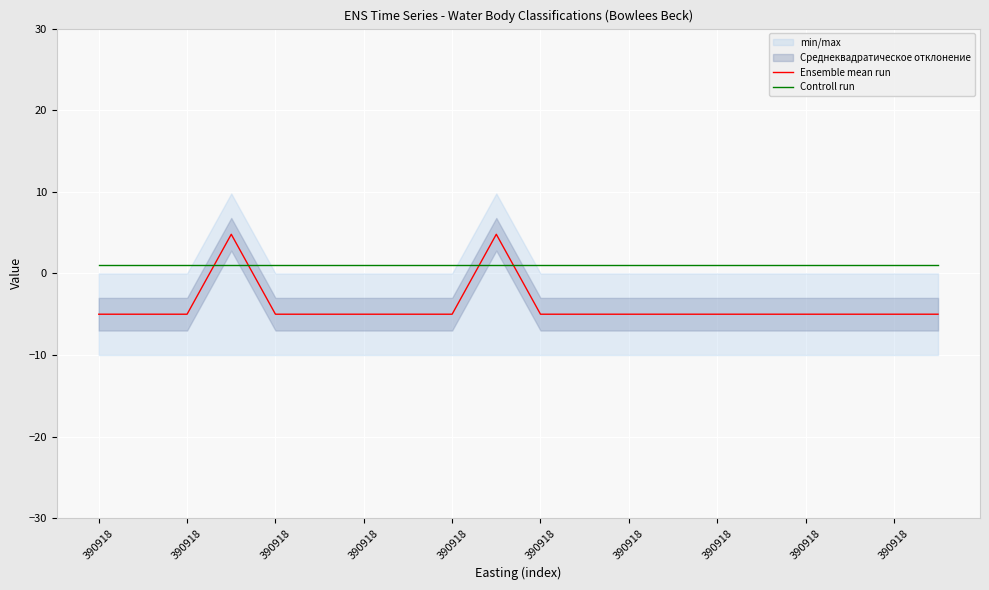

At which label is Ensemble mean run closest to 0?

390918